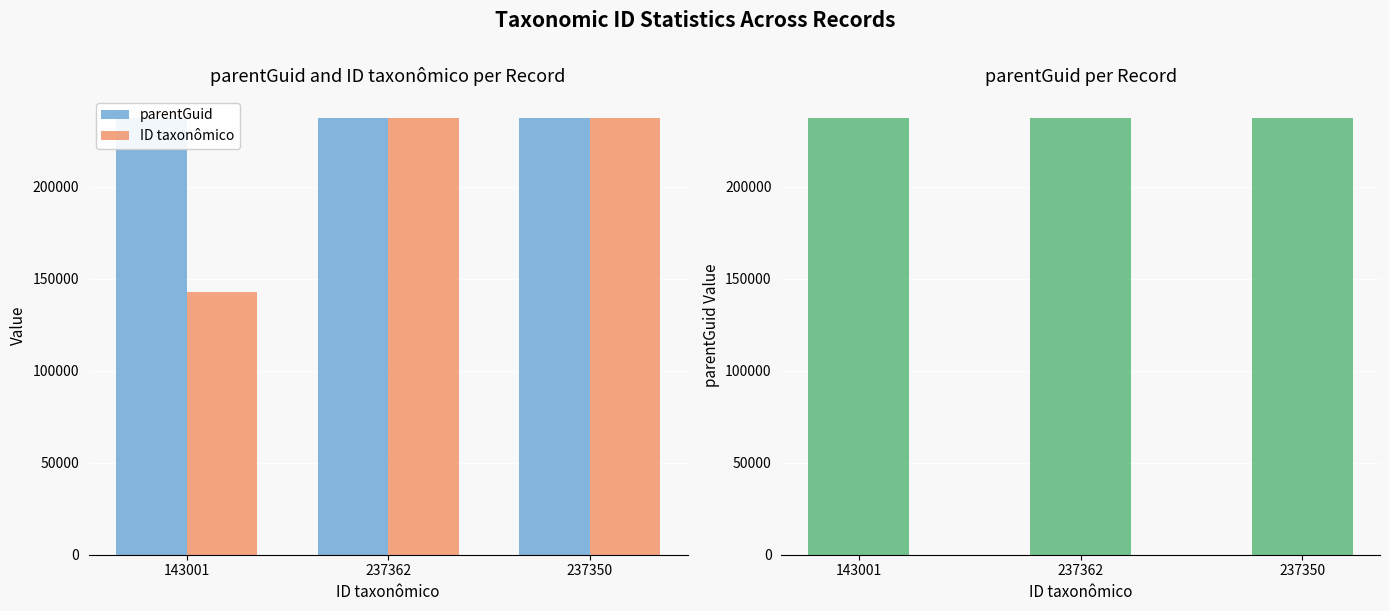

Does the chart contain stacked bars?

No